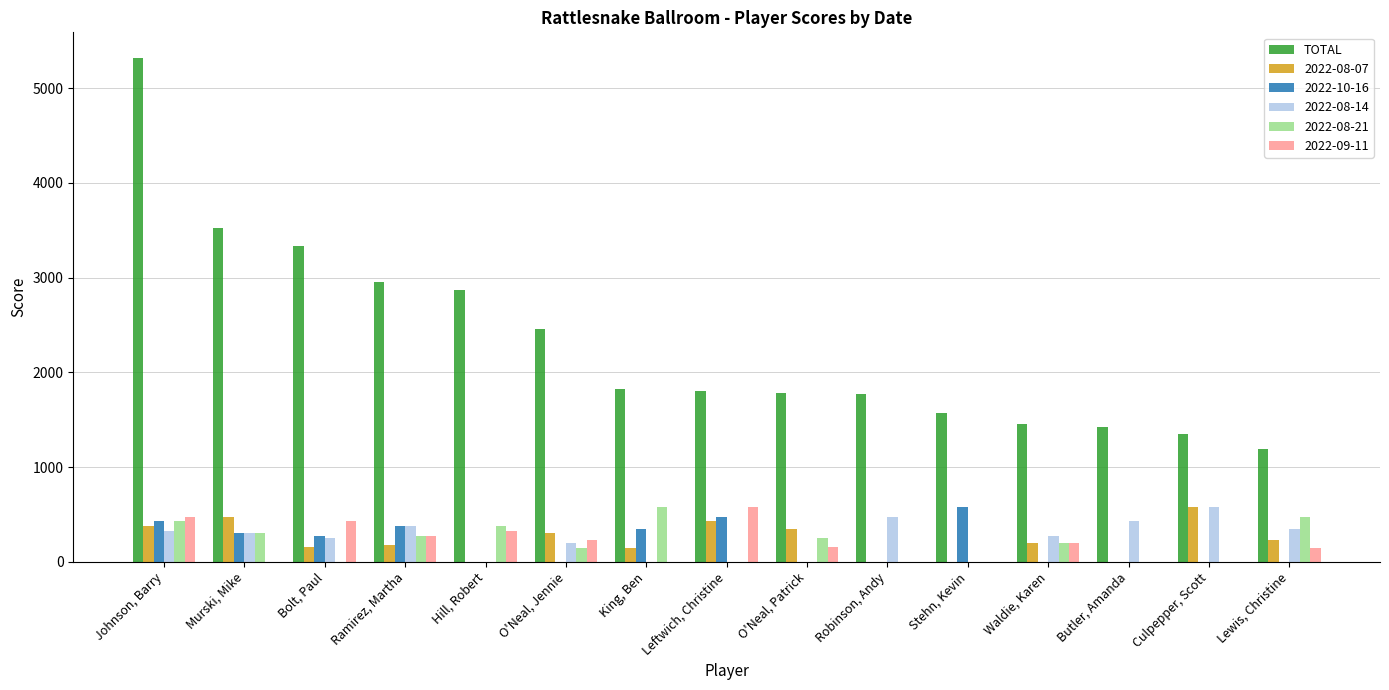

The 2022-10-16 series shows 0 at Robinson, Andy. True or false?

True